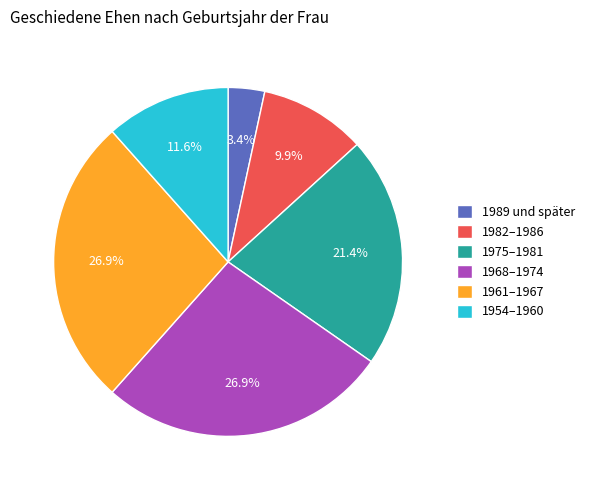

Which has a higher value, 1968–1974 or 1989 und später?

1968–1974